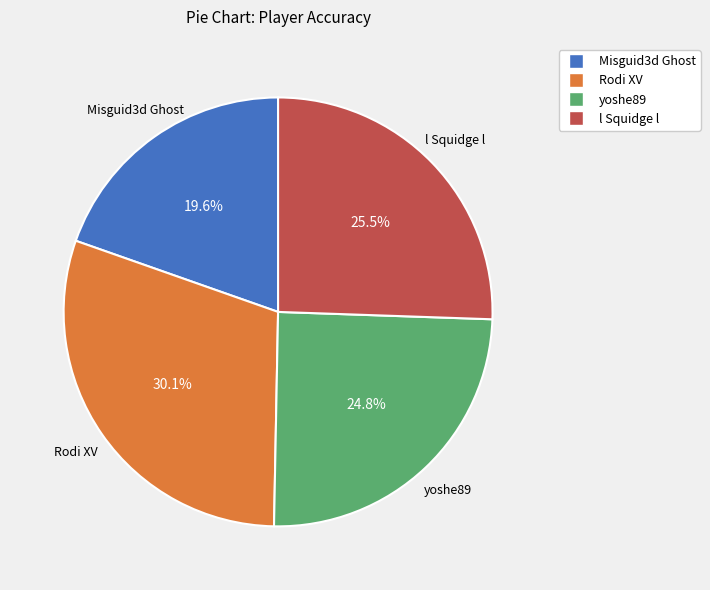

To the nearest percent, what is the difference between the largest and smallest slice percentages?

10%